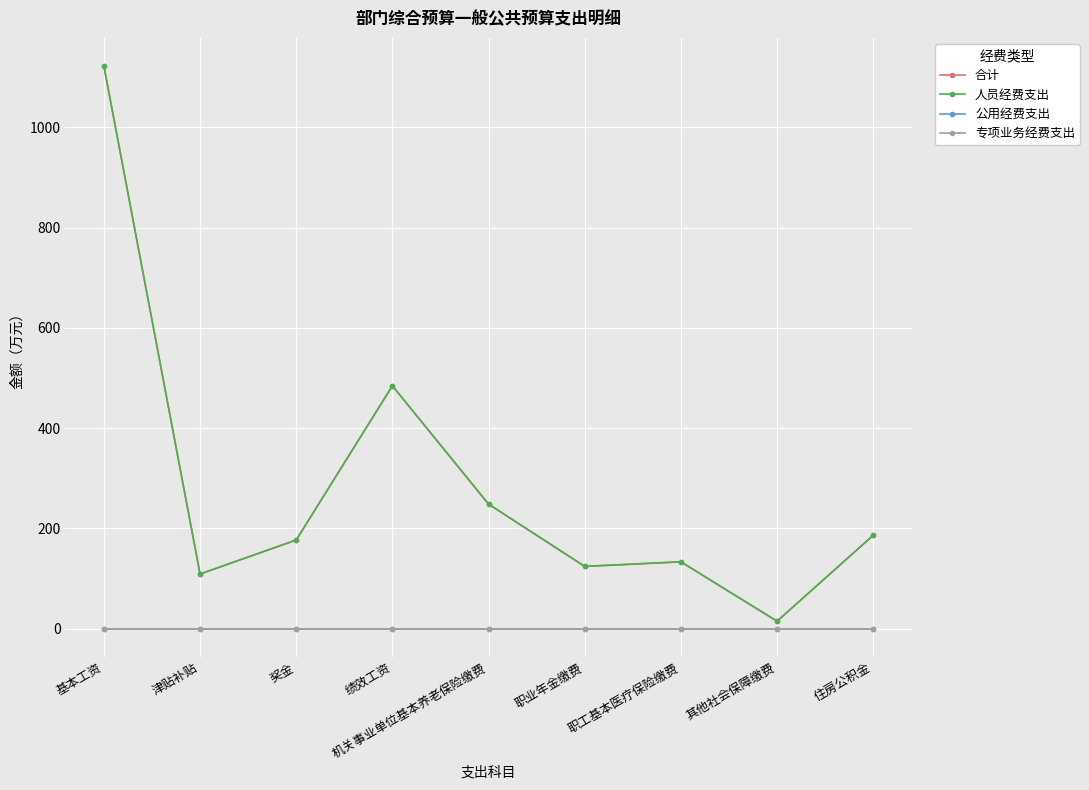

Does the chart have visible grid lines?

Yes